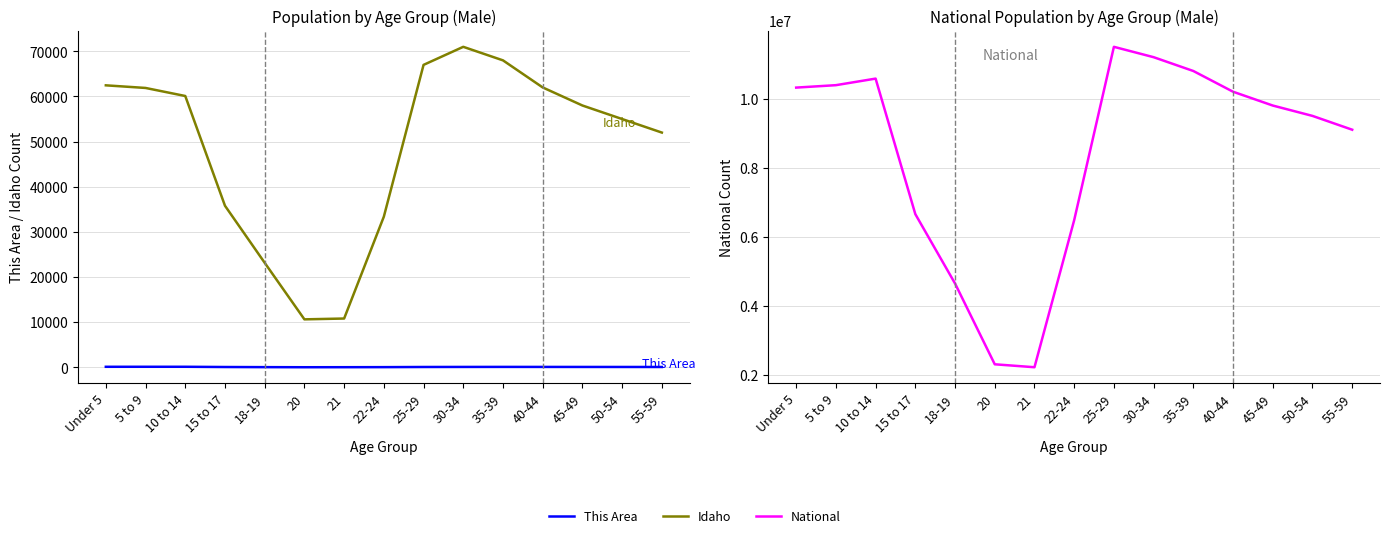

What is the difference between the maximum and second lowest values in the National series?

9191681